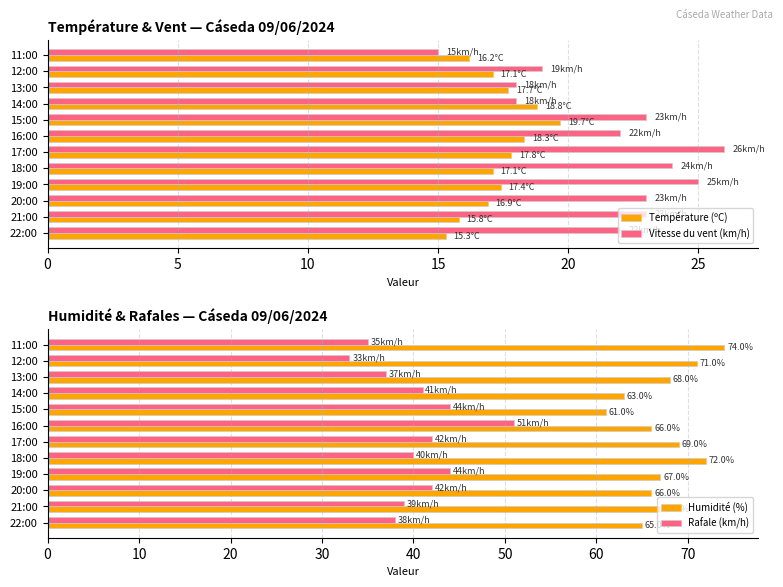

What is the sum of all Humidité (%) values?

809